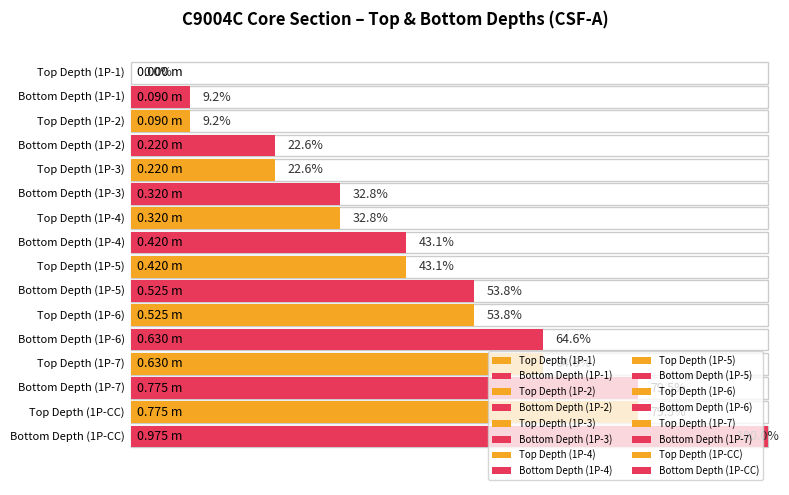

Which category has the highest value in the Top Depth CSF-A (m) series?

1P-CC